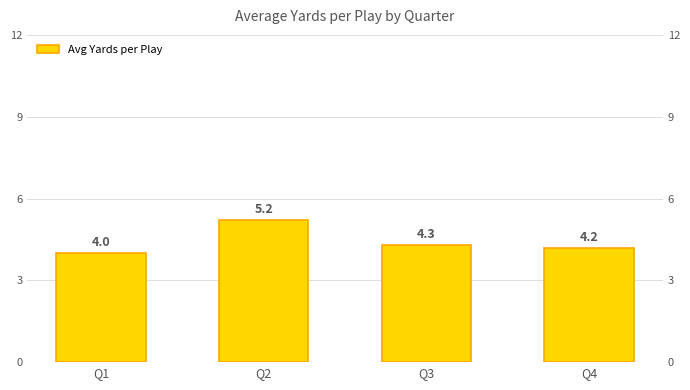

What is the sum of the values at Q2 and Q1?

9.2